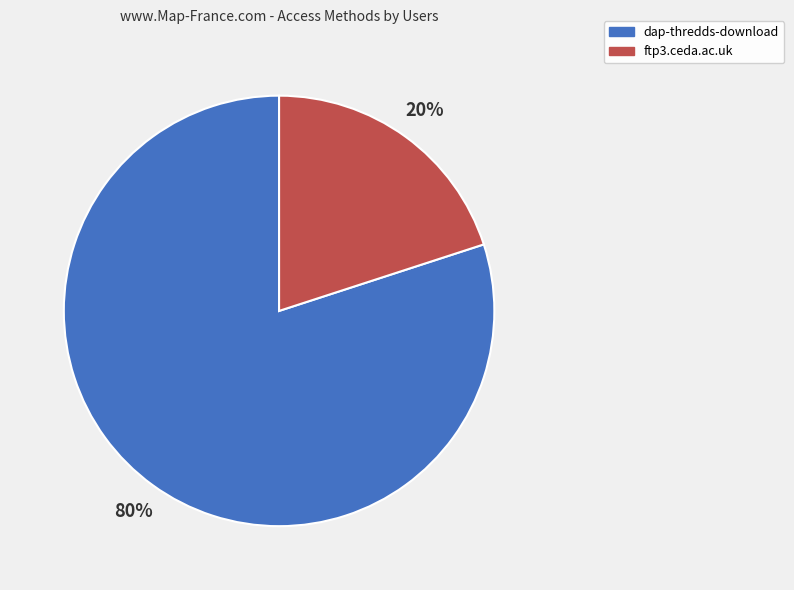

How many slices are in this pie chart?

2